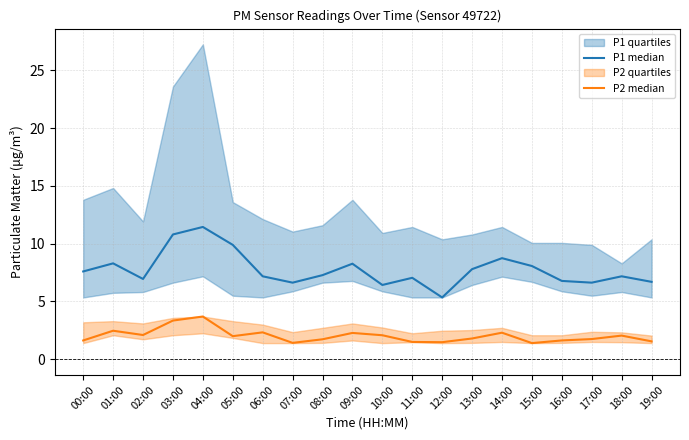

At which category is the sum across all series the highest?

04:00